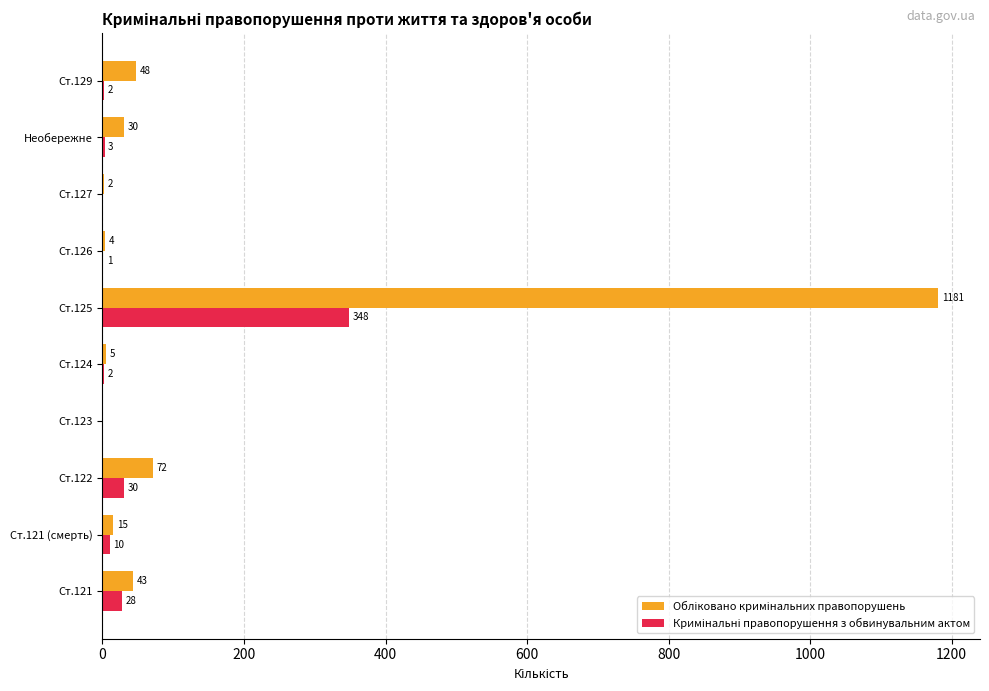

What is the greatest value displayed?

1181